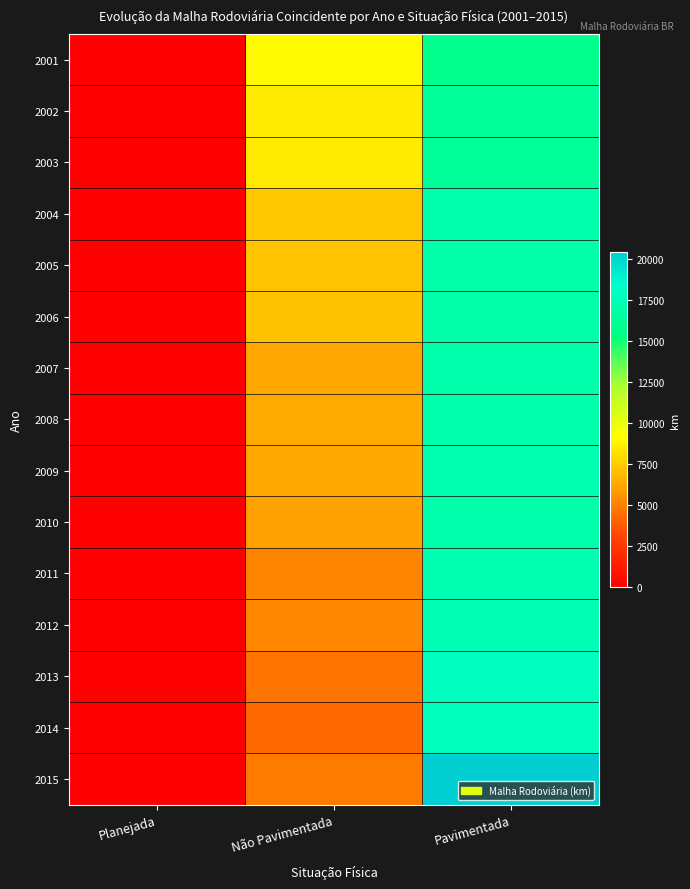

Between Não Pavimentada and Planejada, which is larger?

Não Pavimentada